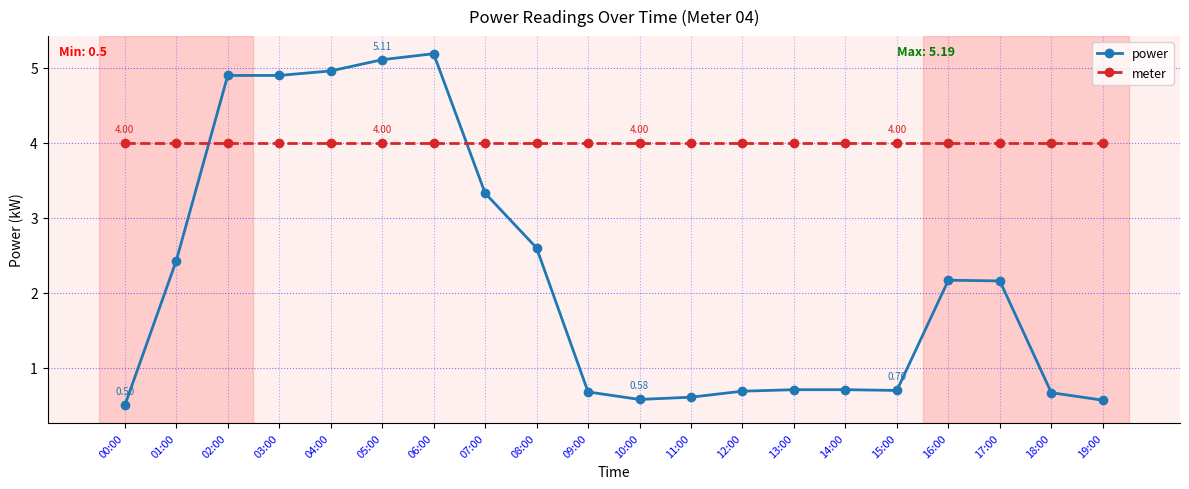

True or false: power has more than 1 interior local peaks.

True